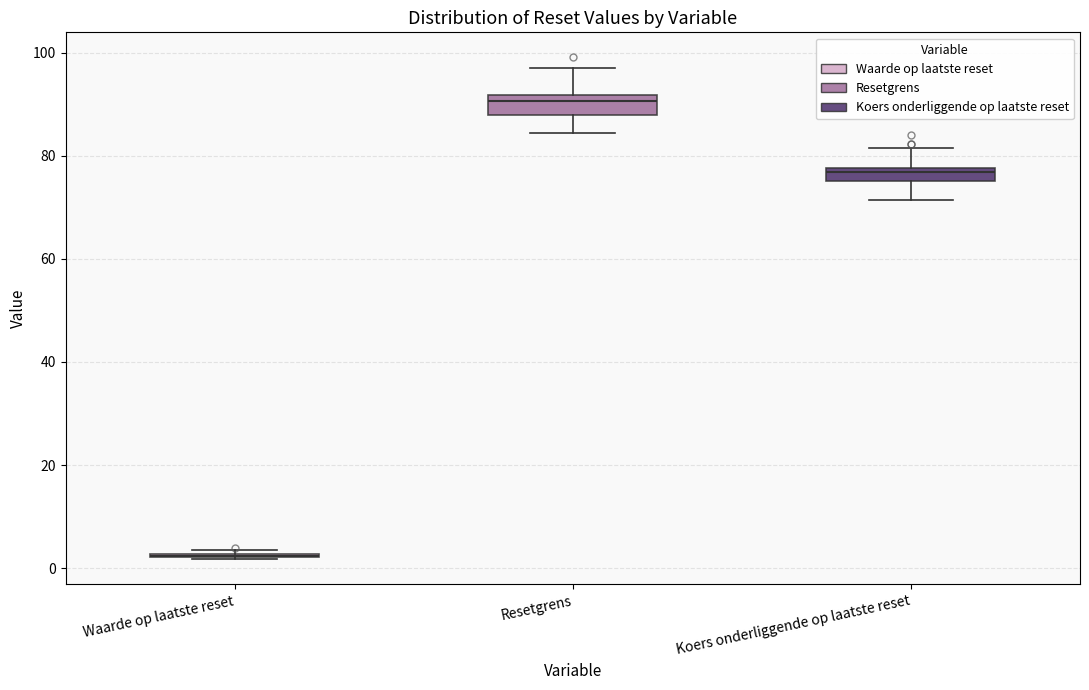

Where is the upper edge of the box for Resetgrens on the y-axis? The values are not printed on the chart, so give them approximately, as read against the axis.

92